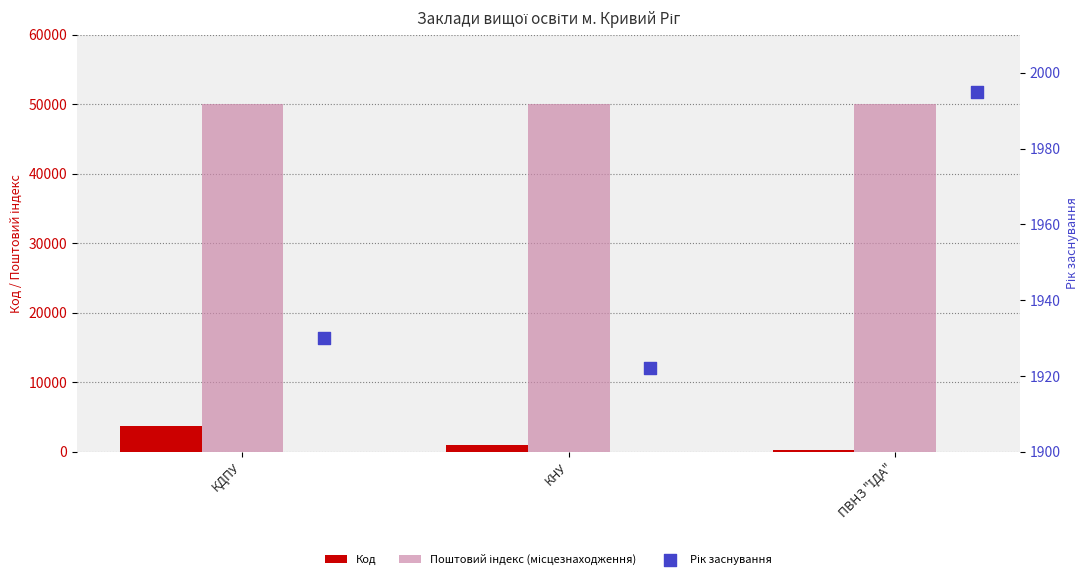

What is the total value across all series at КДПУ?

55797